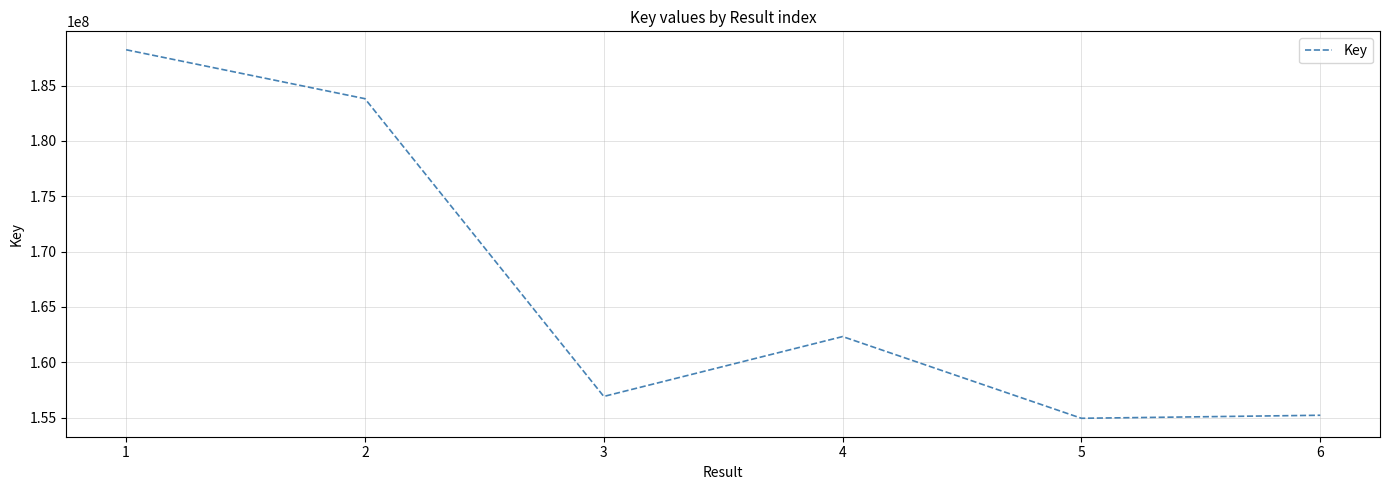

True or false: the data shows 188237582 at 1.

True